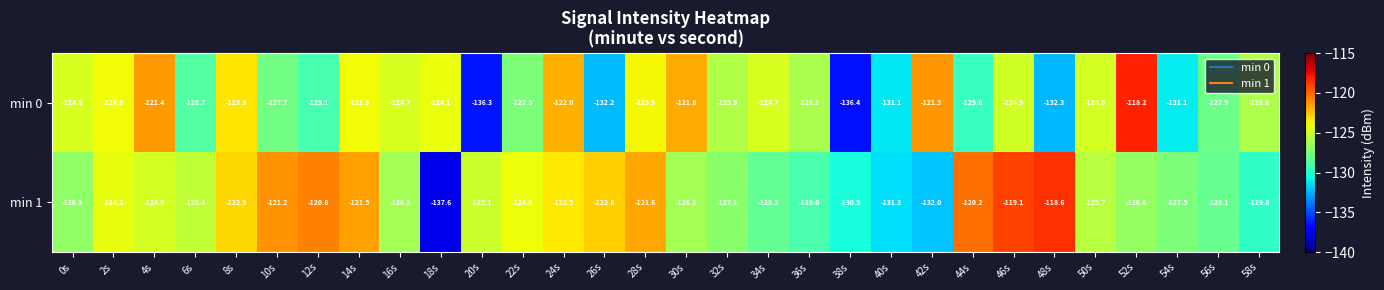

What is the total value across all series at 54s?

-258.6